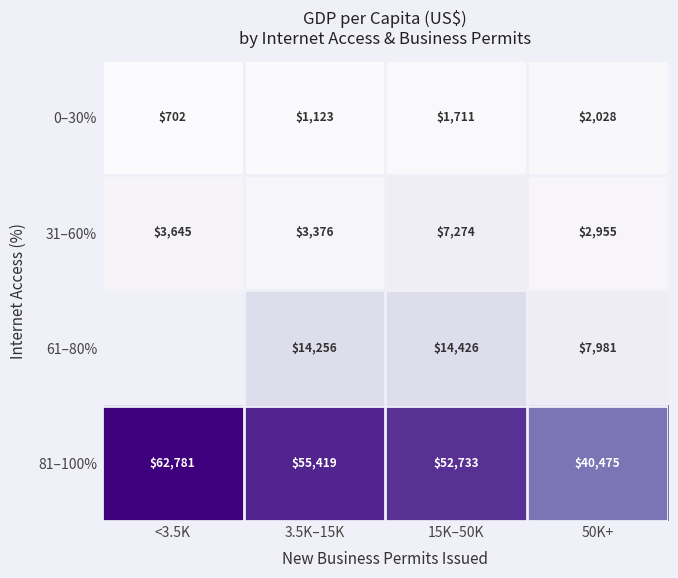

Is the value of 31–60% at <3.5K greater than the value of 81–100% at 50K+?

No